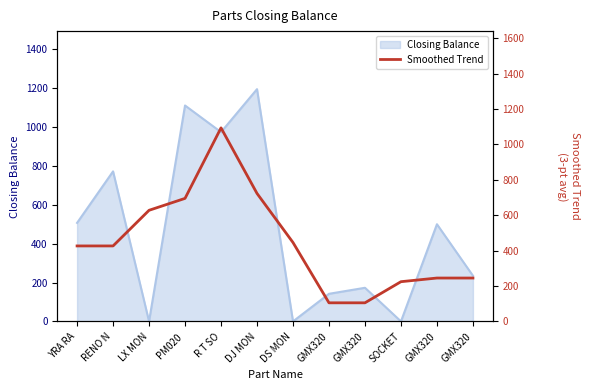

What is the average value?

446.8